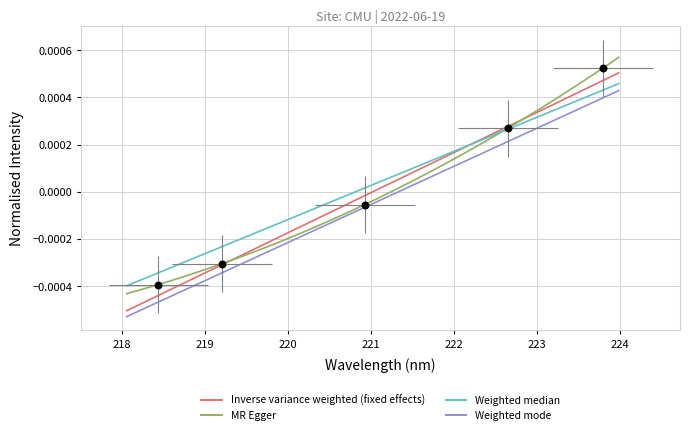

Which series contains the lowest Y value?

Weighted mode